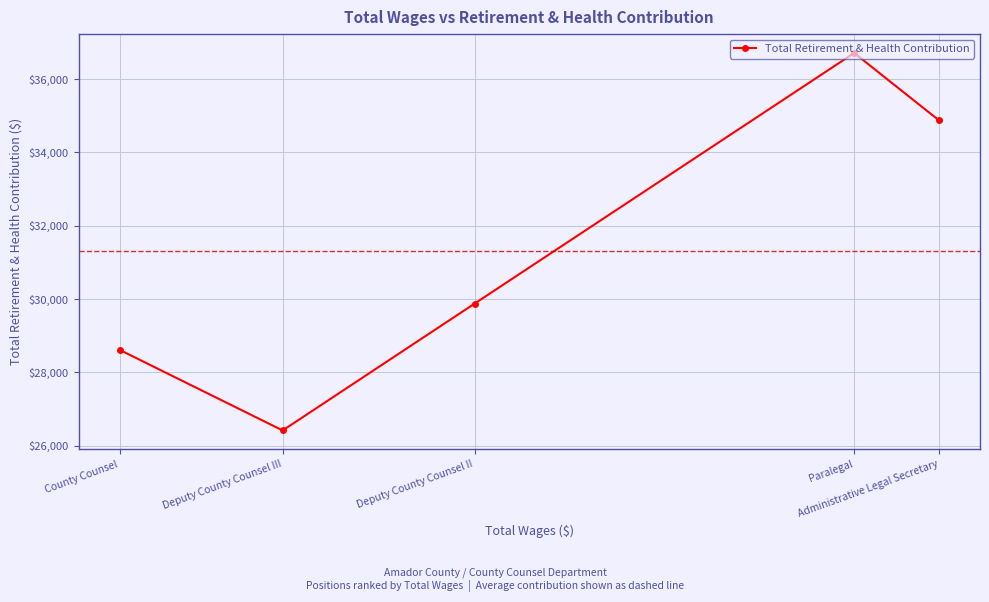

Which has a higher value, Deputy County Counsel III or Administrative Legal Secretary?

Administrative Legal Secretary